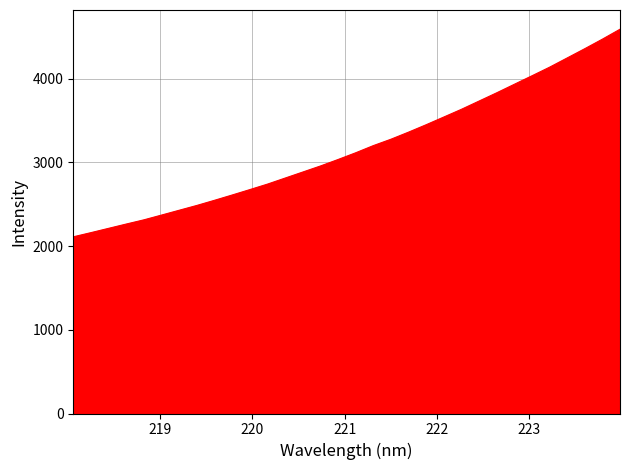

What is the maximum value shown in the chart?

4590.7